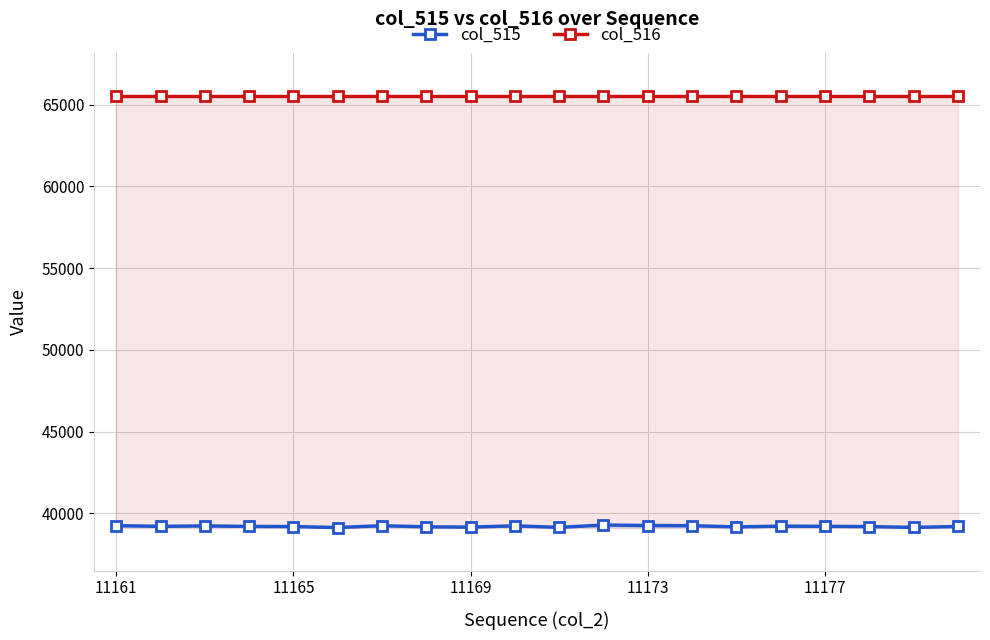

Reading left to right, list all the values displayed in this chart.

col_515: 39247	39202	39229	39197	39190	39130	39241	39173	39156	39234	39139	39285	39253	39243	39168	39215	39204	39188	39139	39194
col_516: 65535	65535	65535	65535	65535	65535	65535	65535	65535	65535	65535	65535	65535	65535	65535	65535	65535	65535	65535	65535